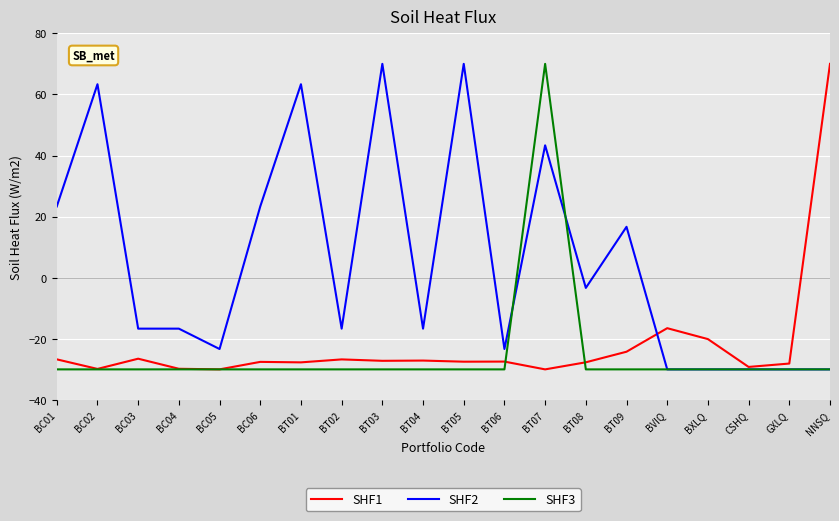

True or false: SHF2 has a value of 63.3 at BT01.

True